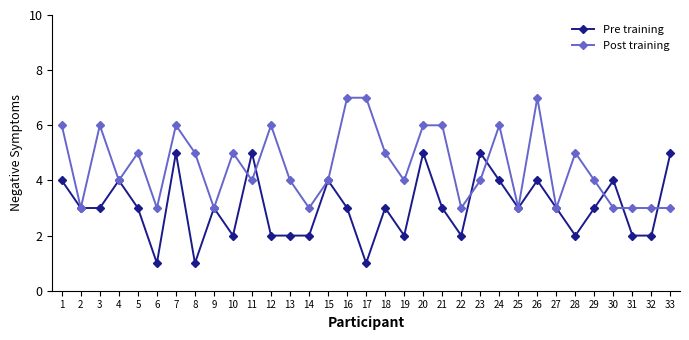

What is the difference between the maximum and minimum values in the Pre training series?

4